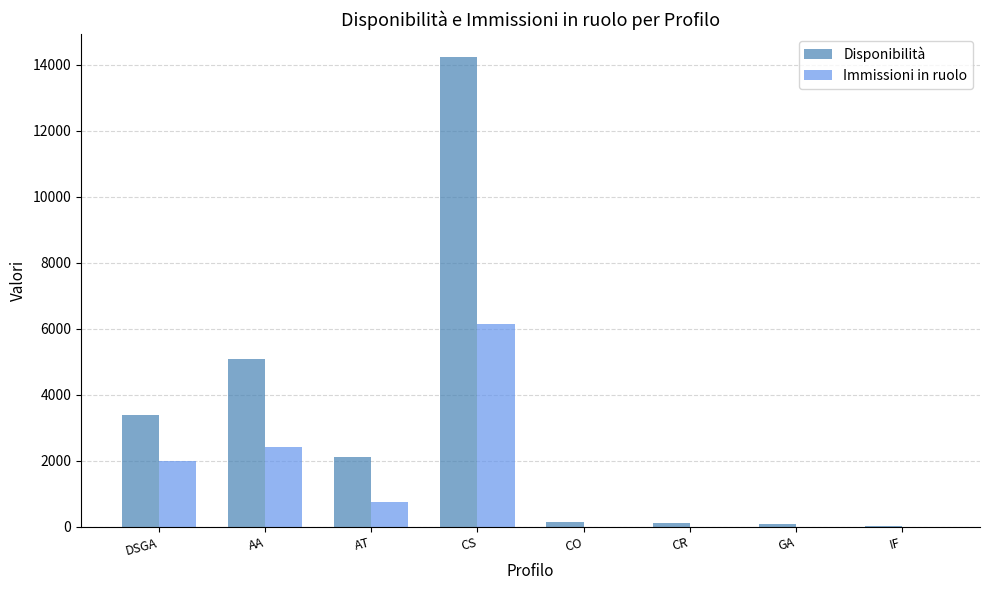

True or false: Disponibilità has a value of 904 at AT.

False